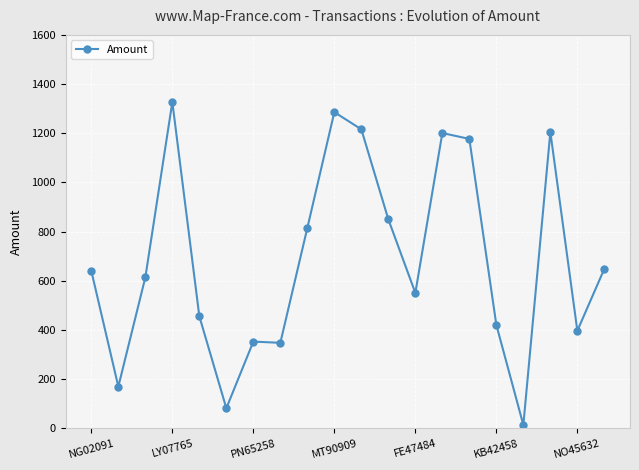

True or false: the data has more than 0 interior local peaks.

True